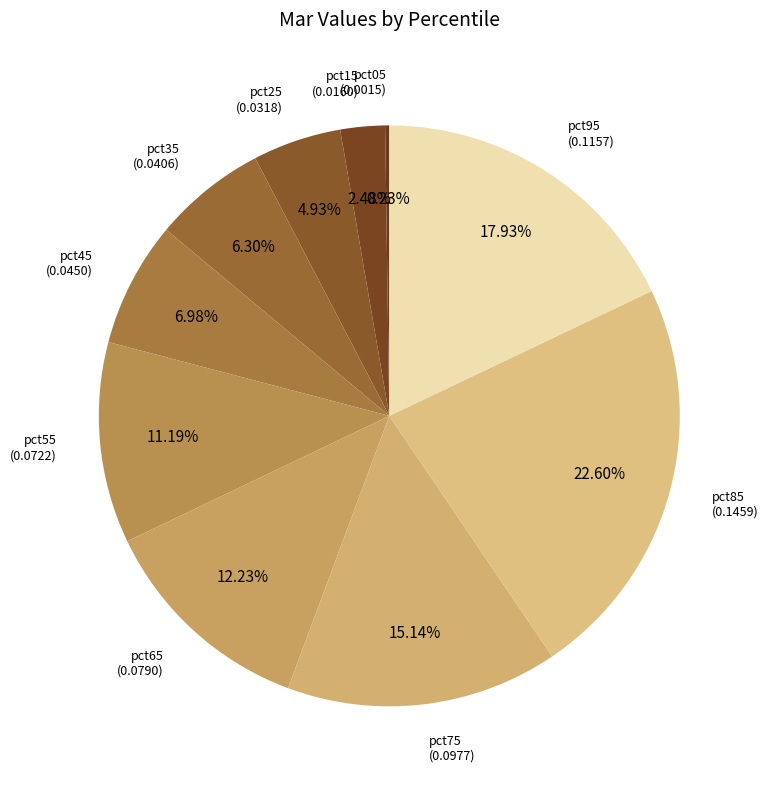

Does pct65 represent more than half of the total?

No